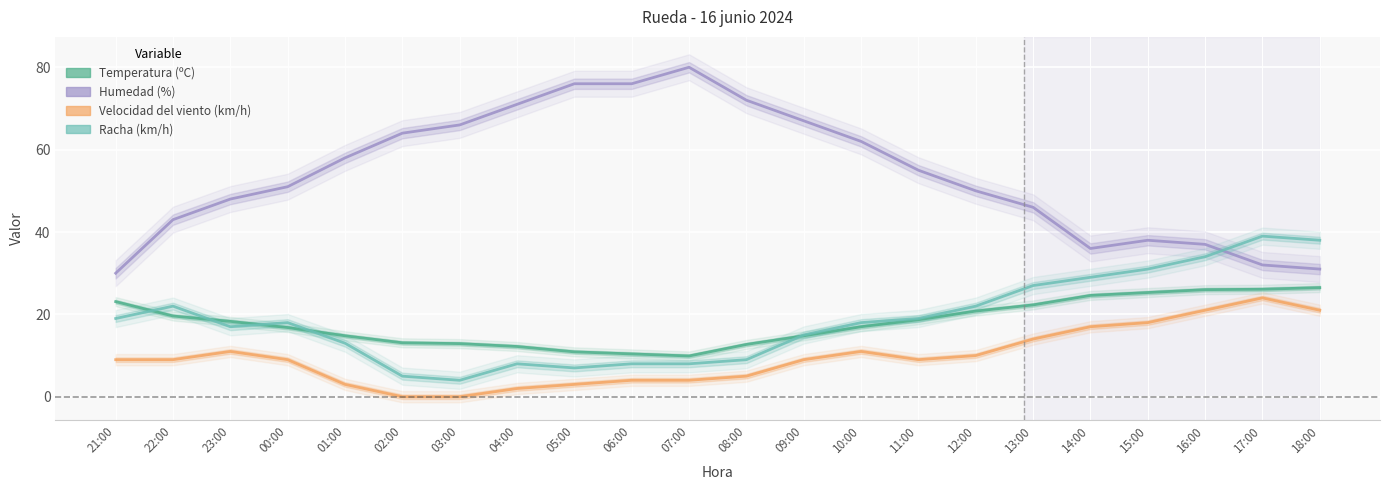

Between 11:00 and 17:00, which series saw the biggest shift?

Humedad (%)